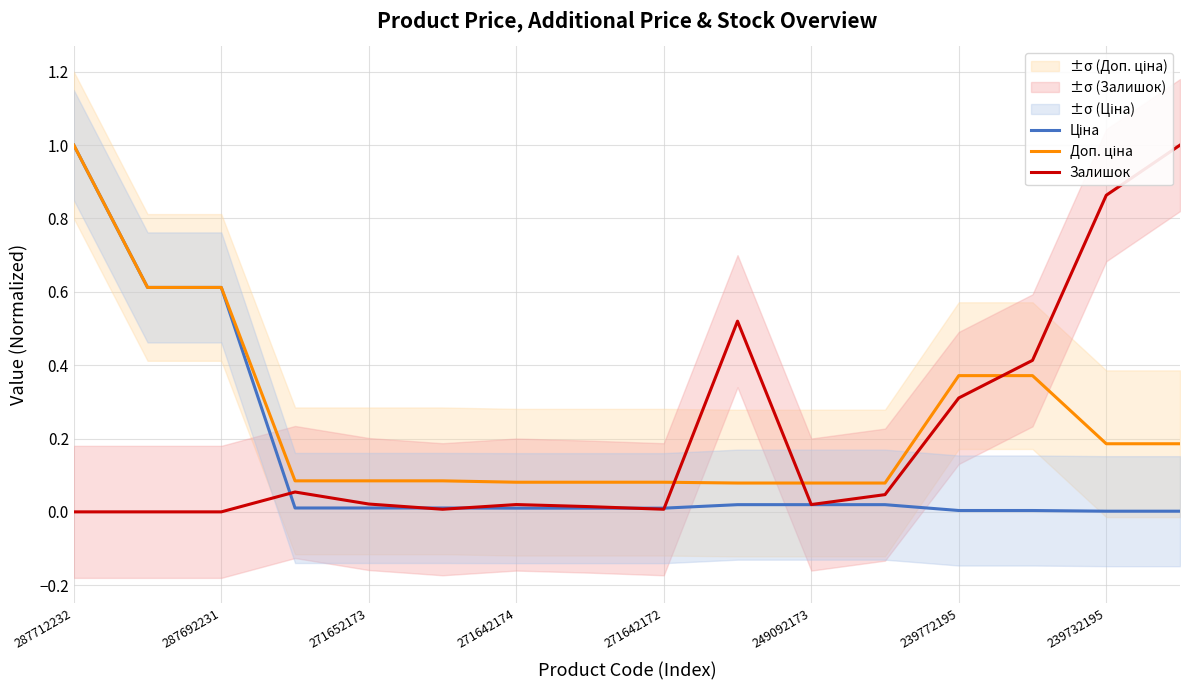

True or false: Доп. ціна and Ціна cross at least once.

False